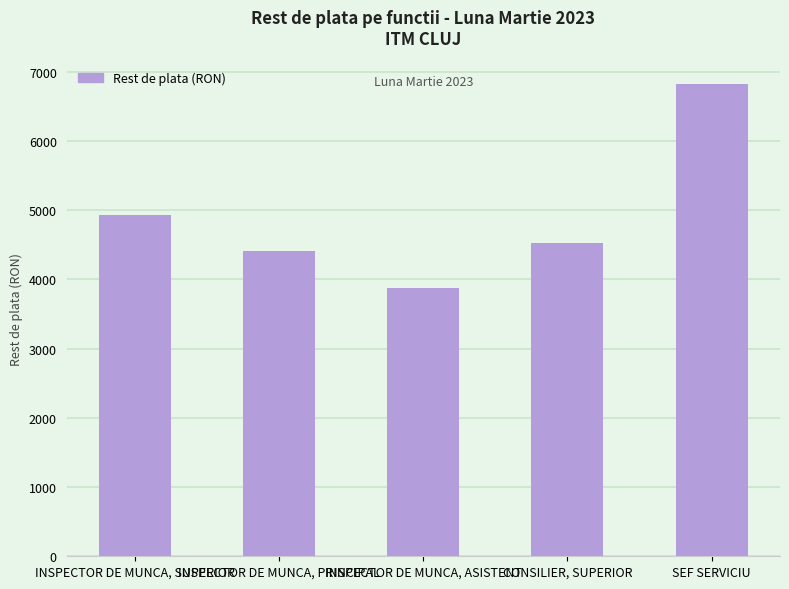

What is the value of the 2nd bar from the left?

4412